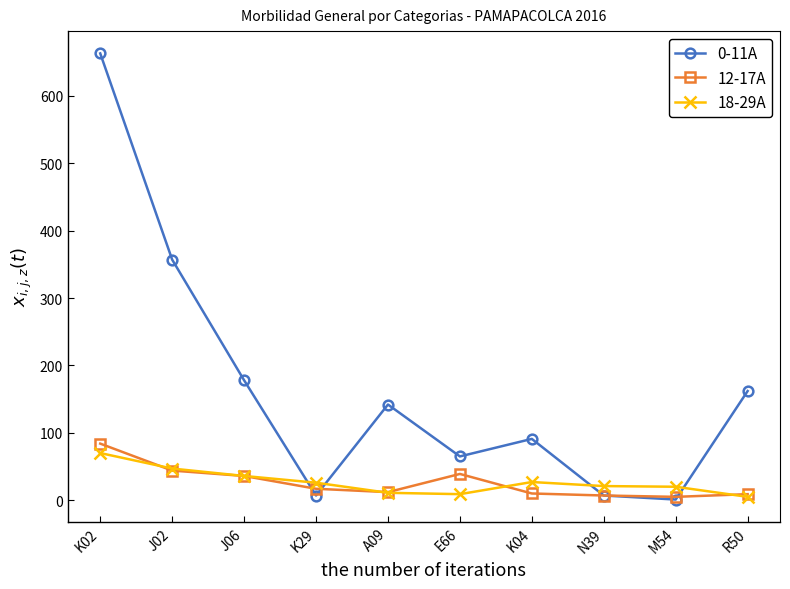

True or false: 12-17A and 0-11A intersect in this chart.

True